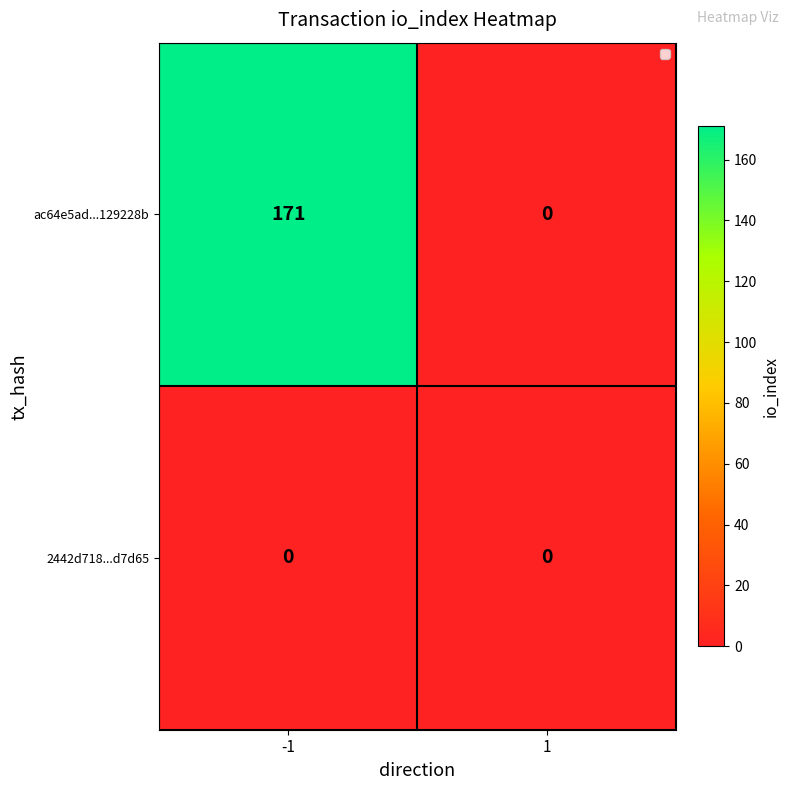

Which series has the widest spread of values?

ac64e5ad...129228b